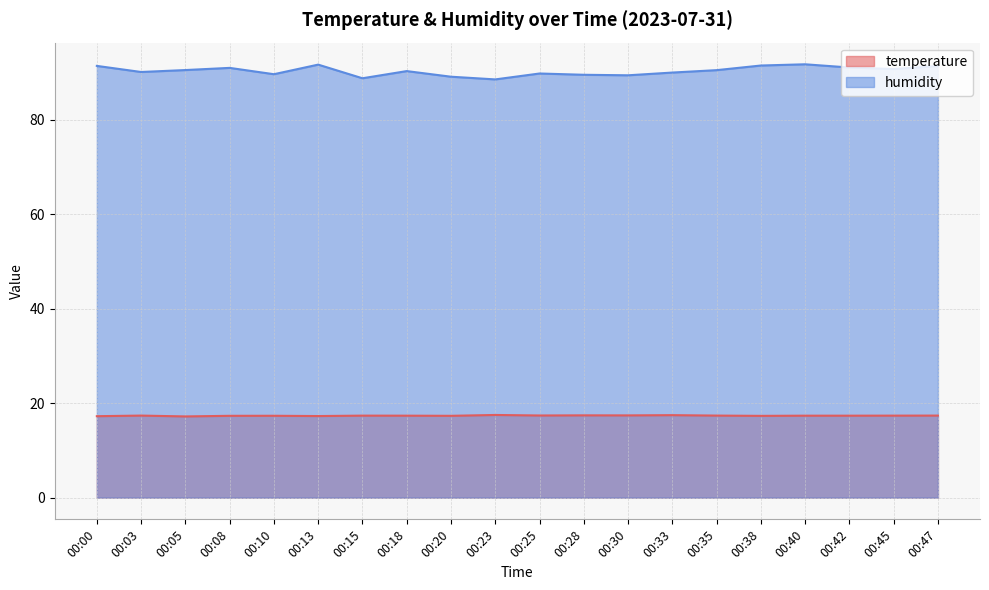

What is the difference between the maximum and minimum values in the humidity series?

3.2